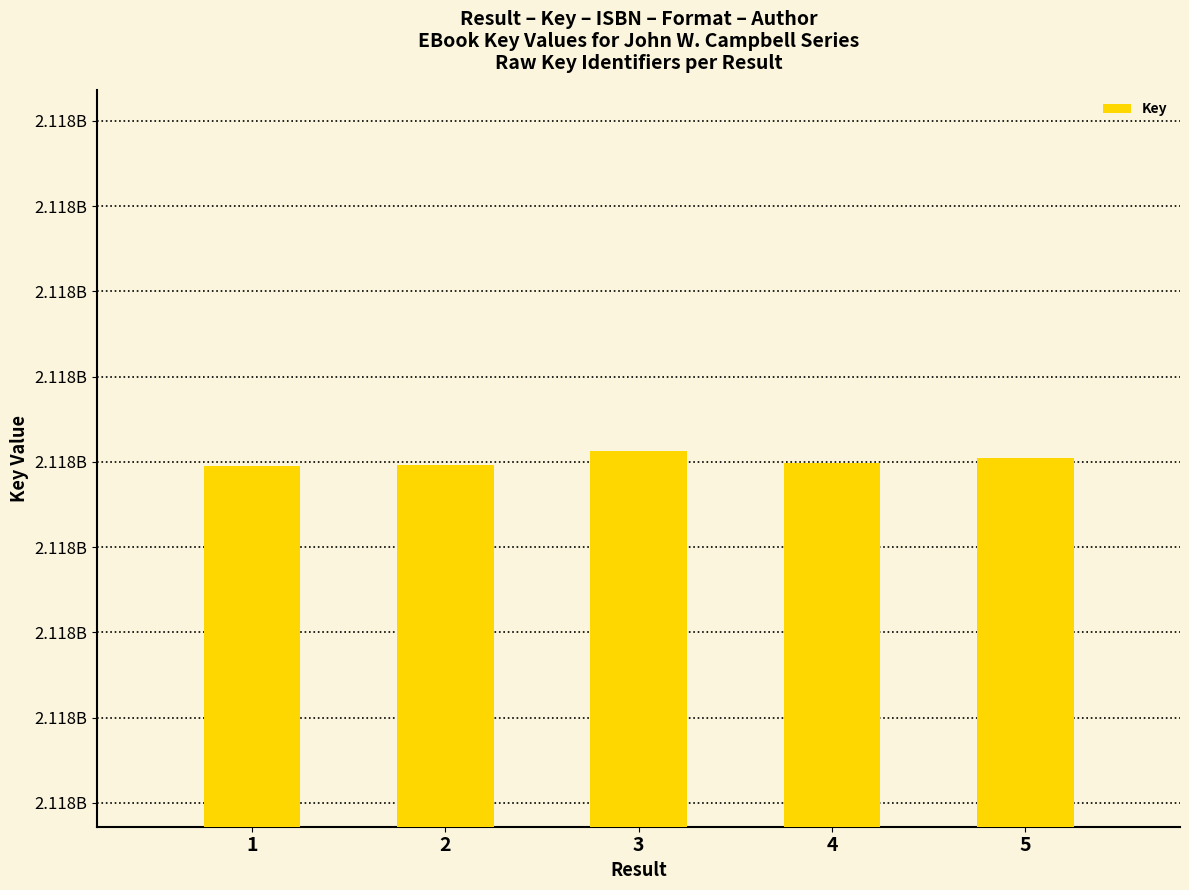

Approximately how many times larger is the value at 3 compared to 1?

1.0